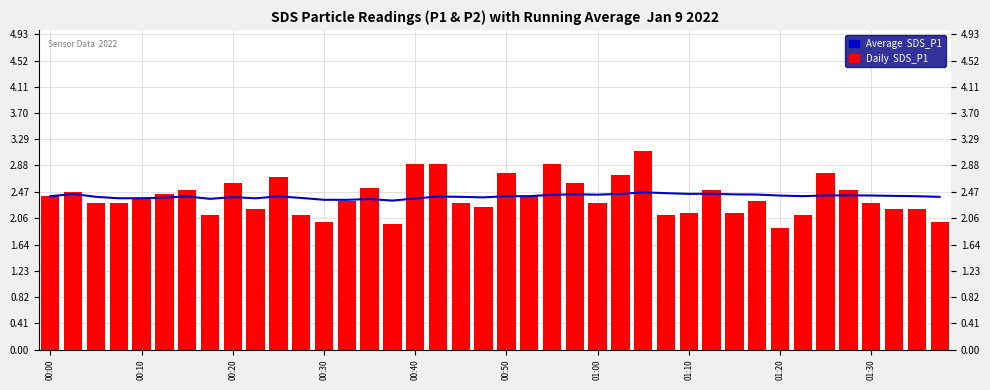

How many data points in SDS_P1 are above 2?

36